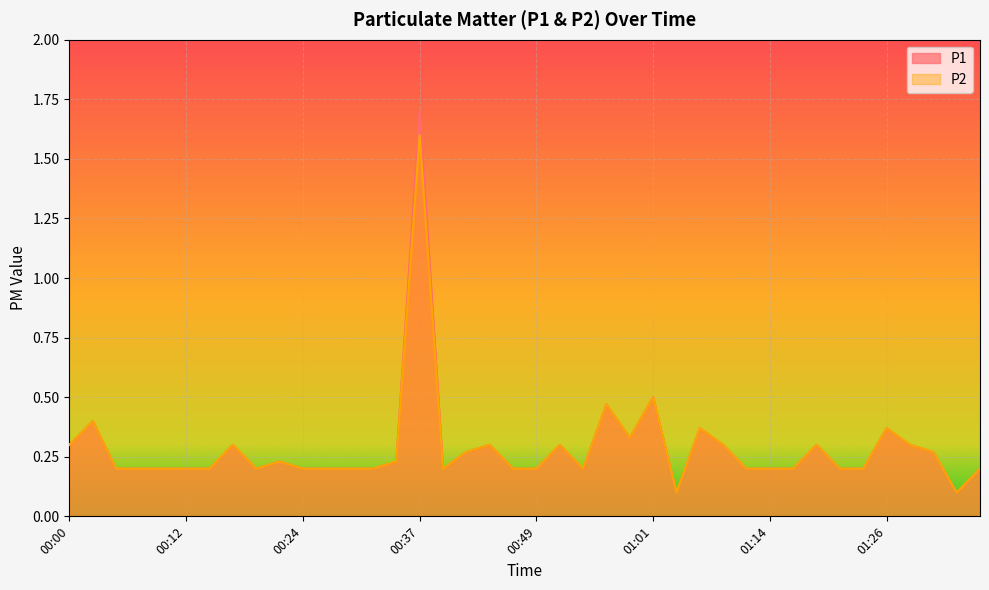

What is the maximum value shown in the chart?

1.7